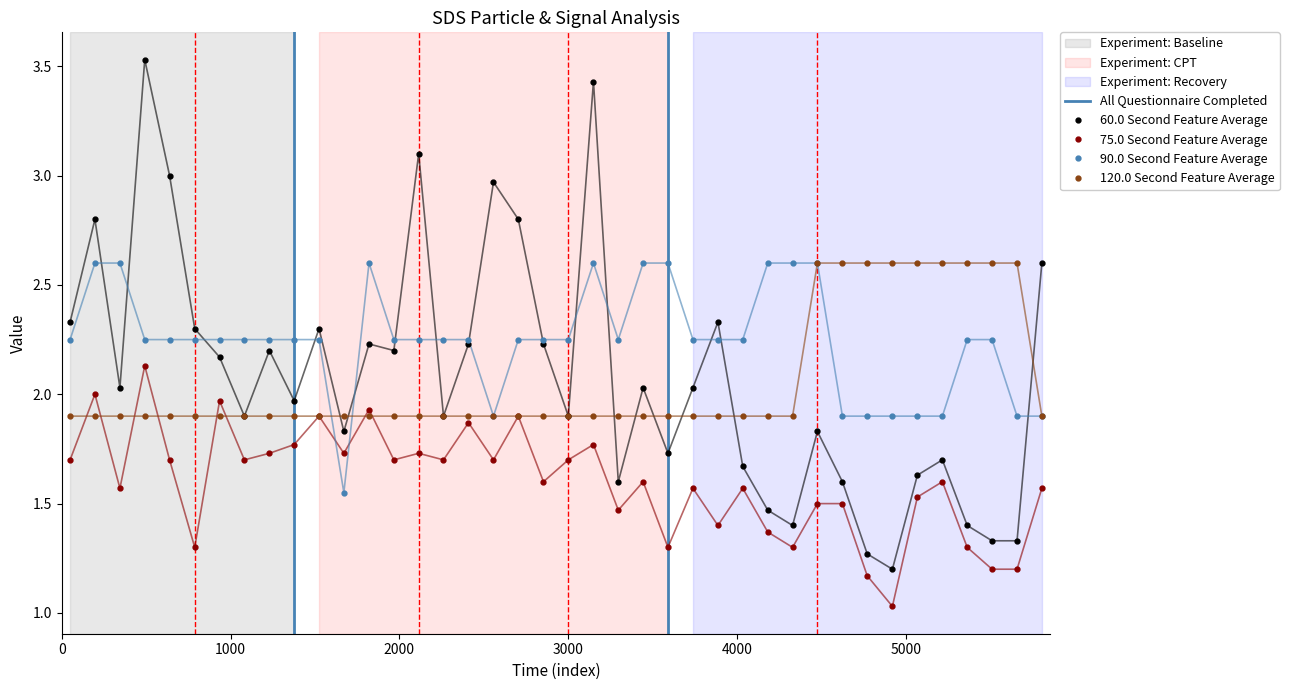

What is the sum of all SDS_P1 values?

83.5